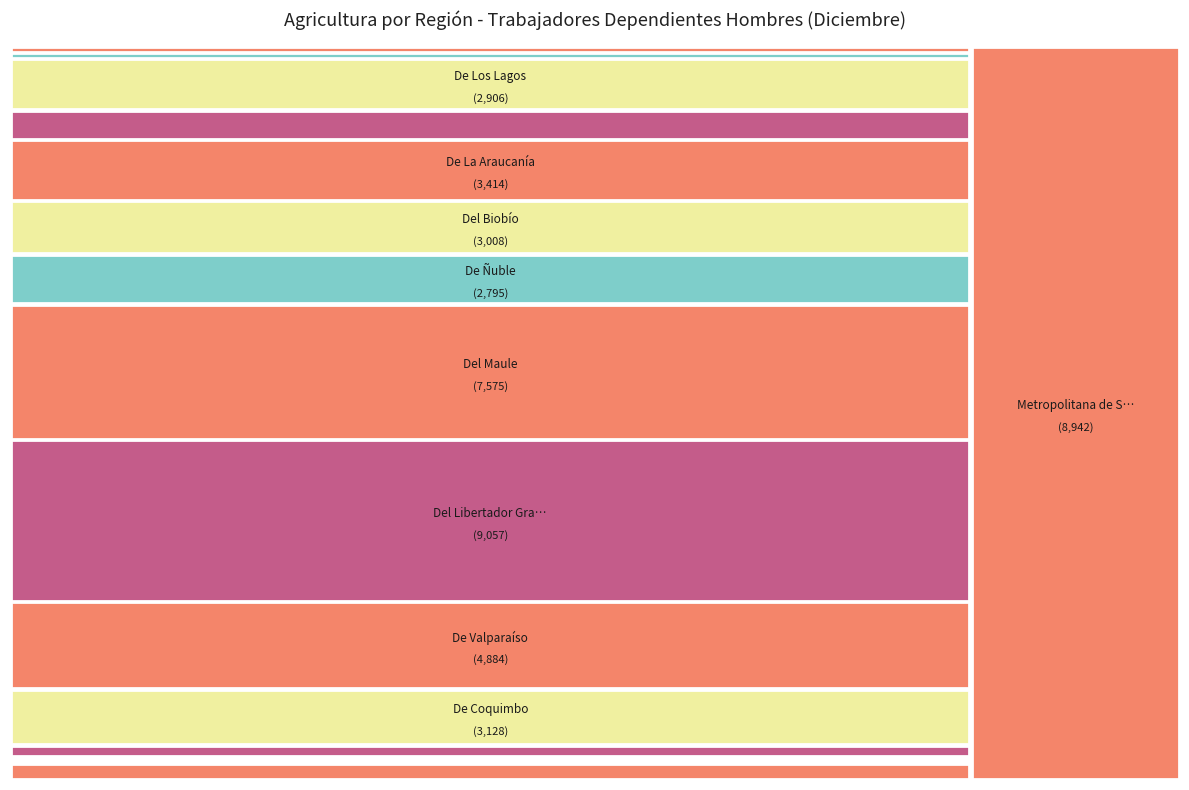

Is De Tarapacá the majority of the pie?

No